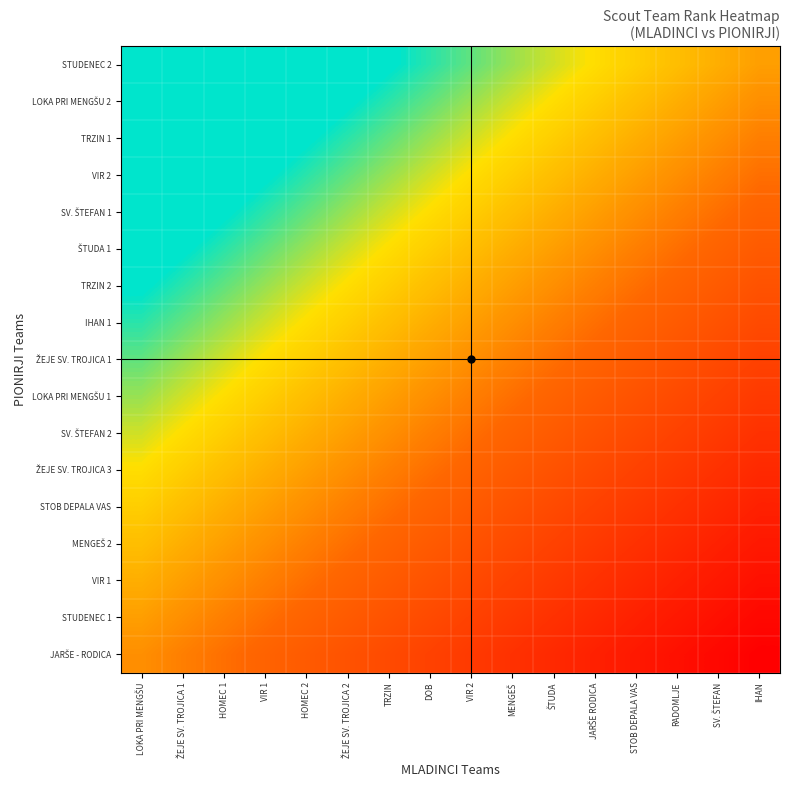

How many data points does each series have?

16